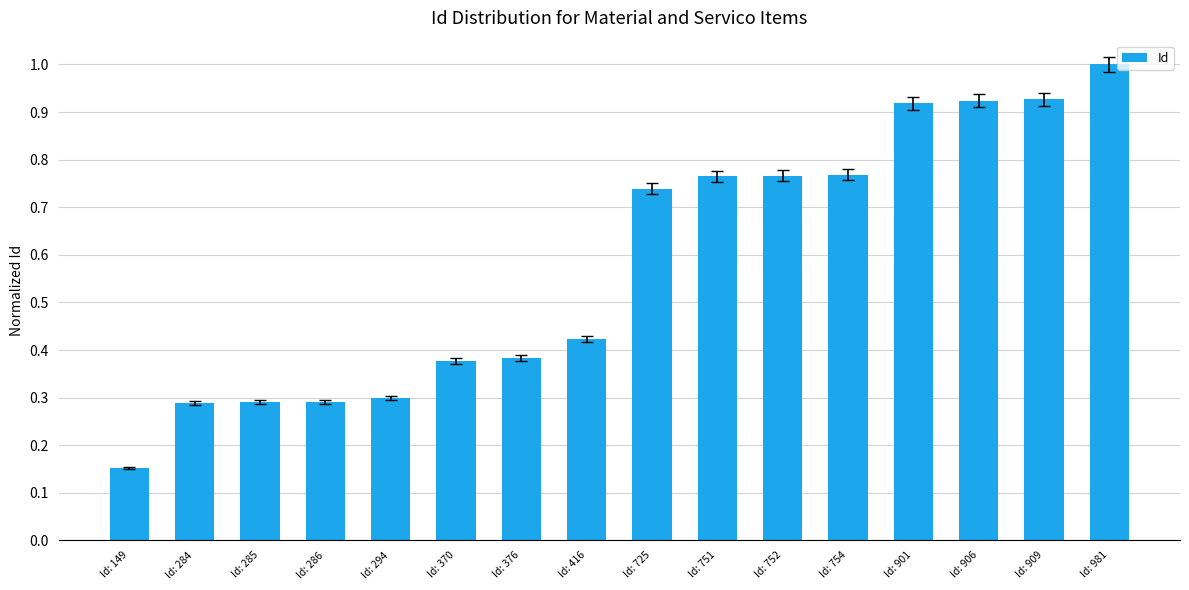

Between Id: 751 and Id: 725, which is larger?

Id: 751